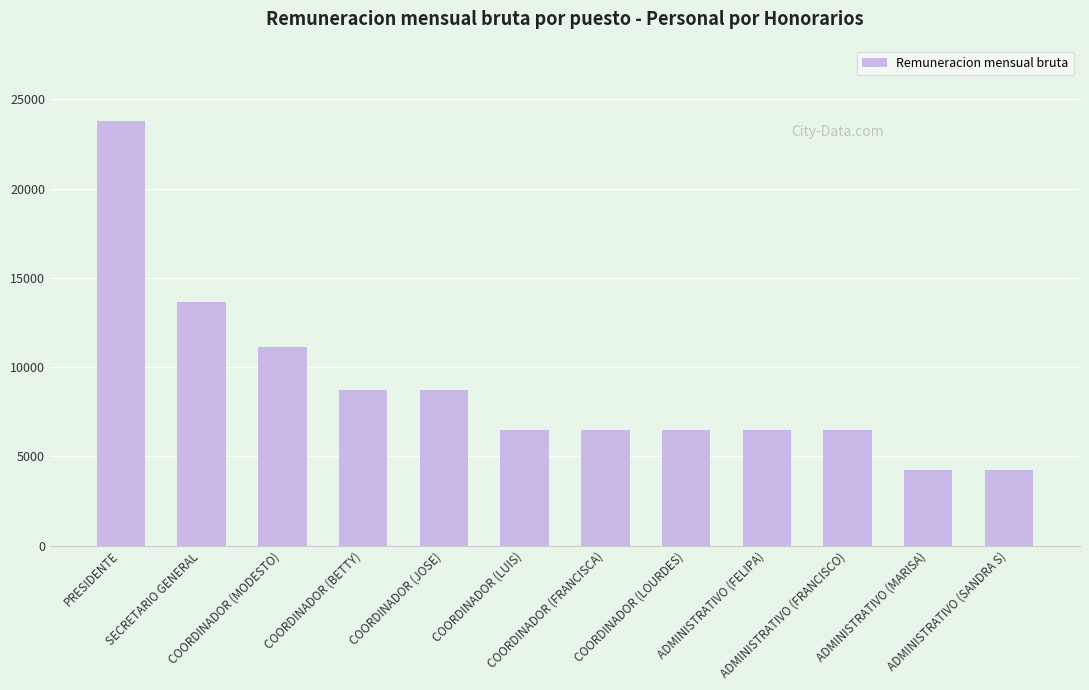

How many bars are there in total?

12